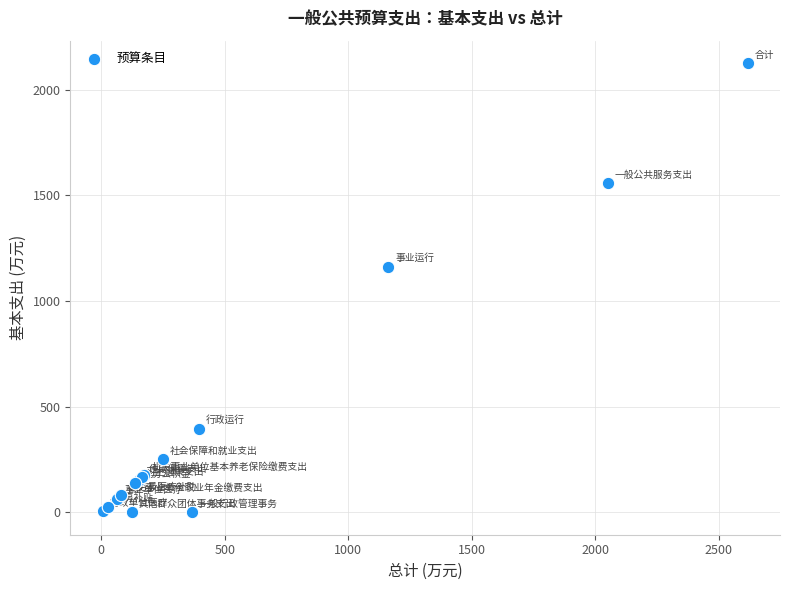

What Y value in the scatter plot is closest to 1063?

1162.8